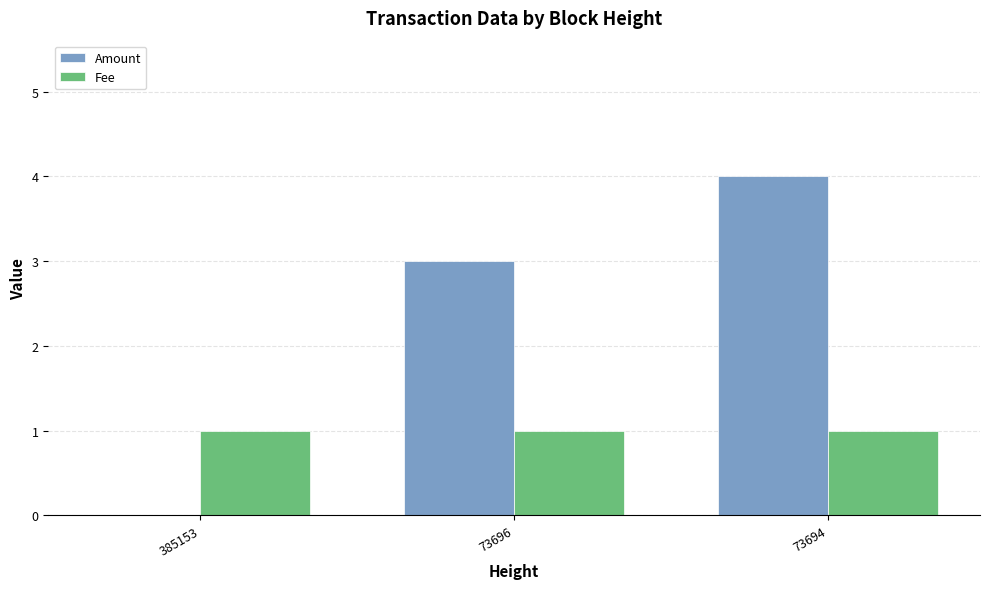

What is the spread (max minus min) of values at 73696?

2